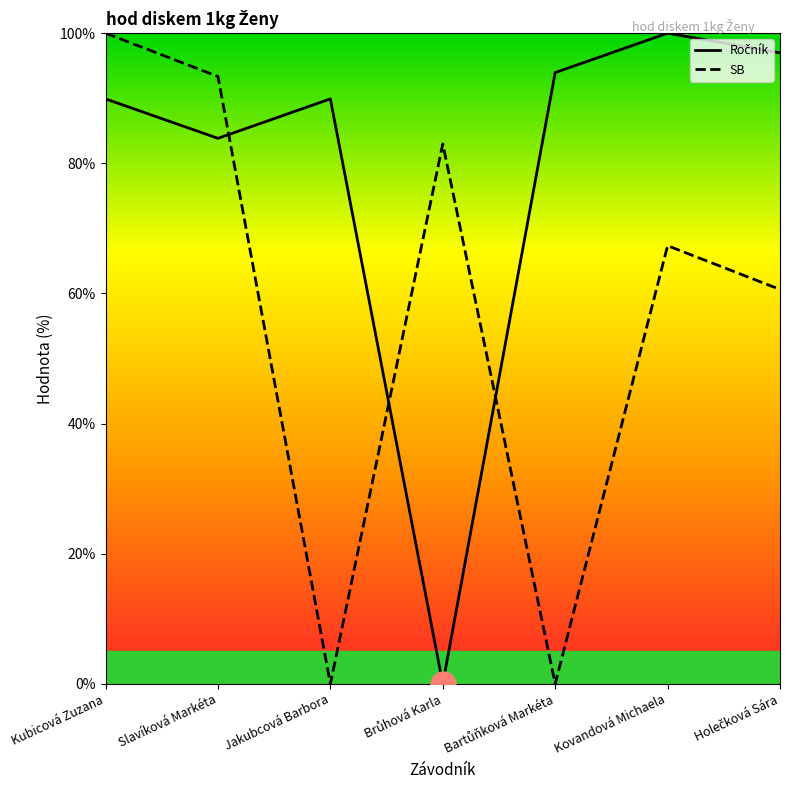

What value does the SB series have at Kovandová Michaela?

67.3